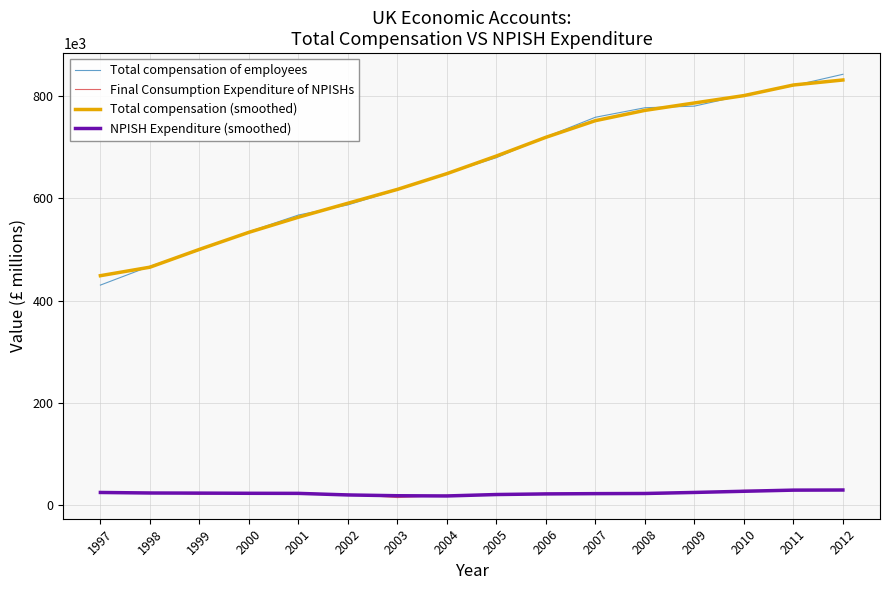

What is the difference between the NPISH Expenditure (smoothed) values at 2006 and 2002?

2009.0